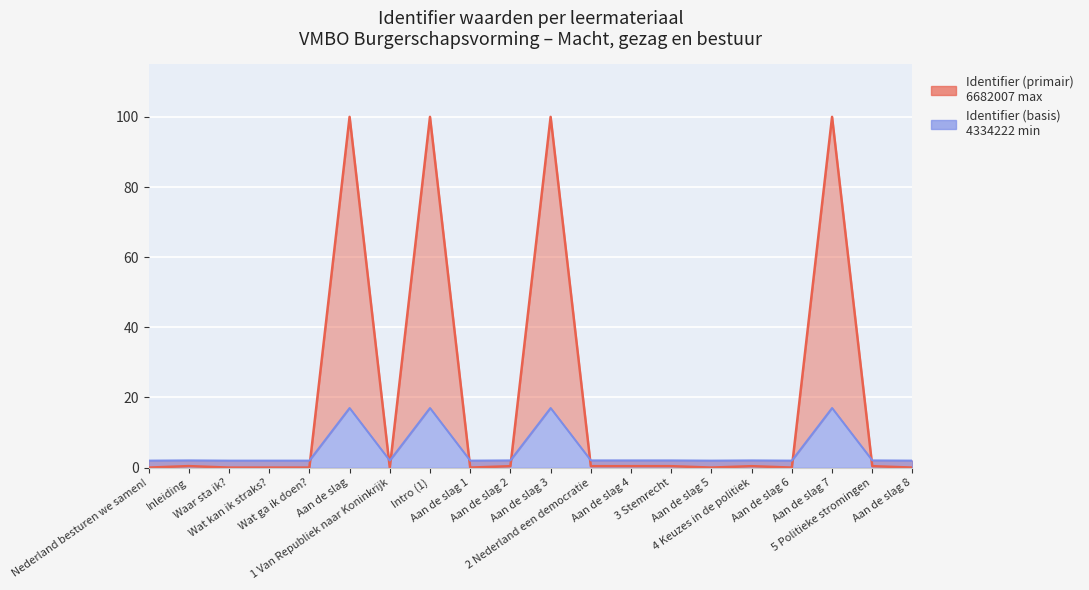

True or false: Identifier has more than 1 interior local peaks.

True